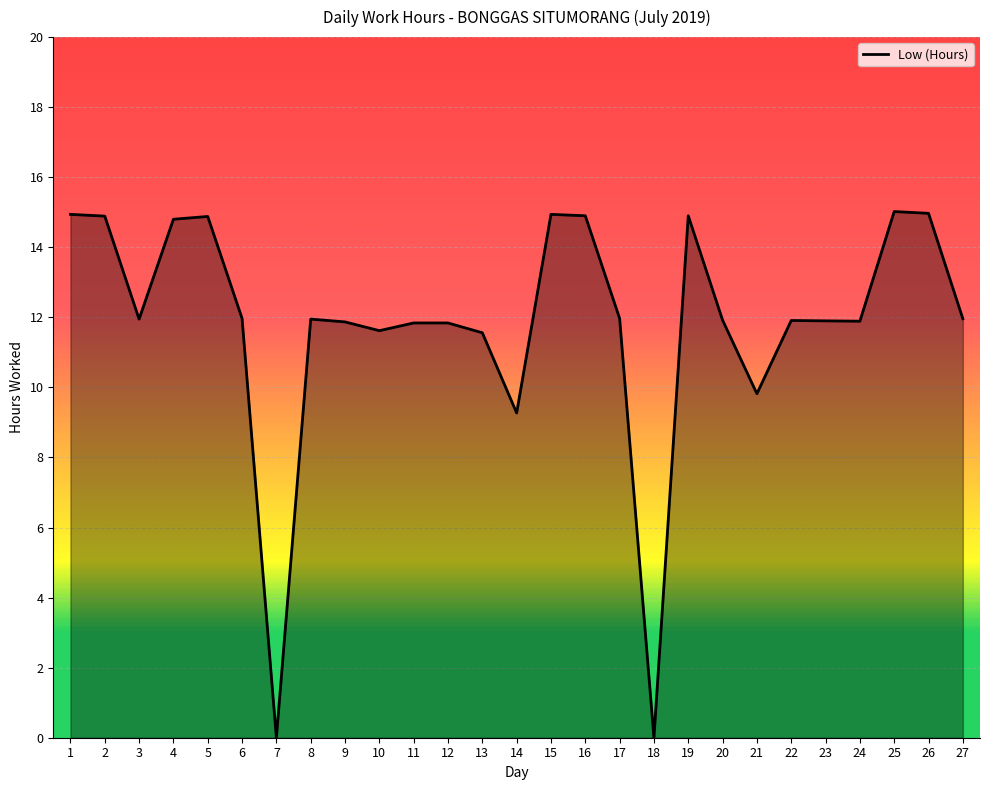

Approximately how many times larger is the value at 25 compared to 27?

1.3